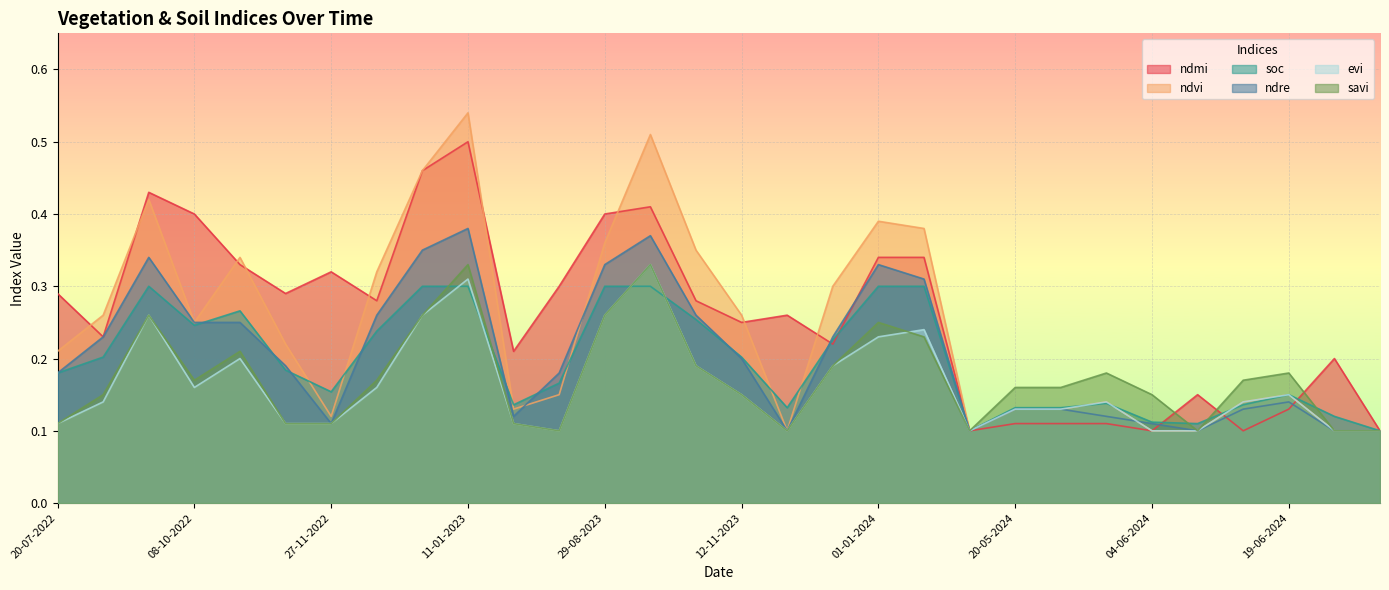

How many lines are shown in the chart?

6